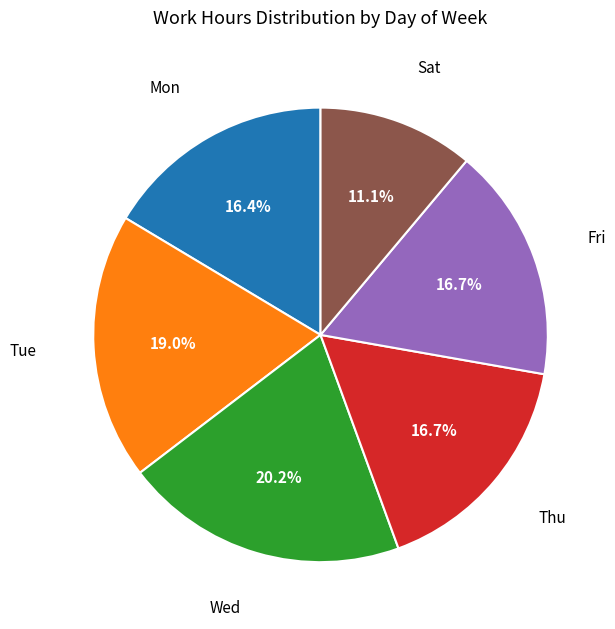

Is there any slice that represents more than half of the pie?

No